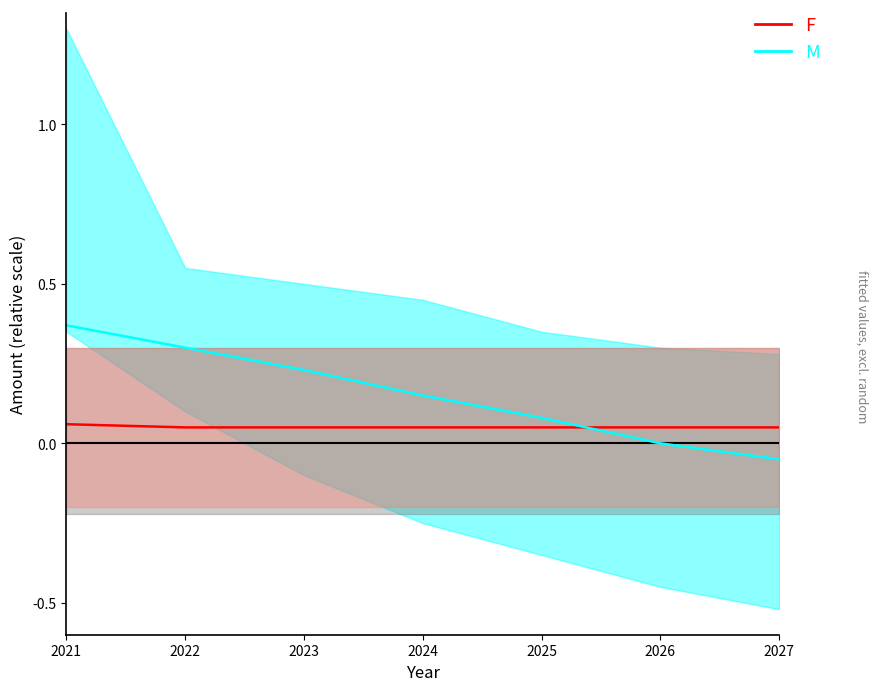

What is the maximum value for F?

0.1